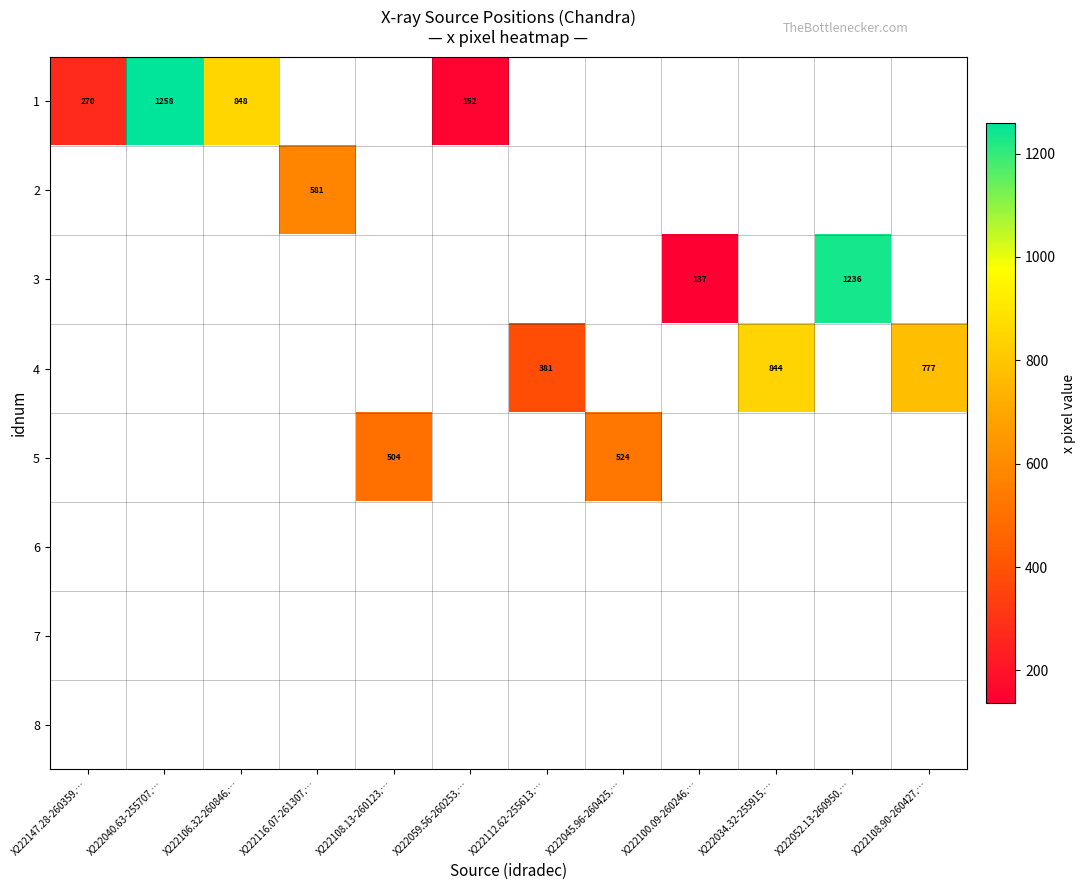

Which label corresponds to the largest value in the chart?

X222040.63-255707.…